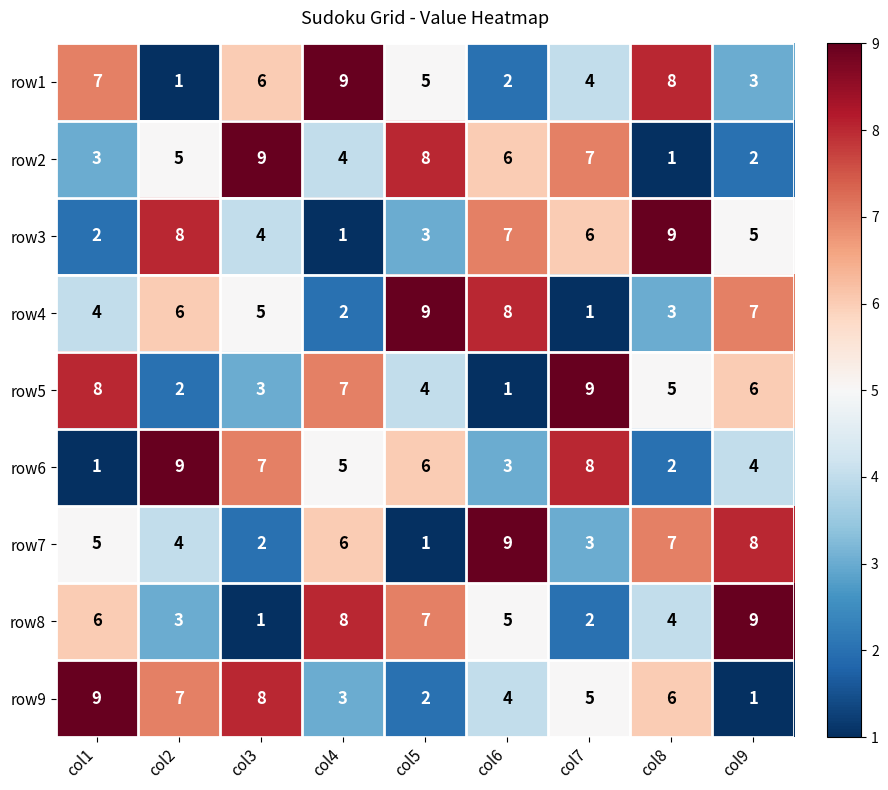

What is the difference between the highest and lowest values at col7?

8